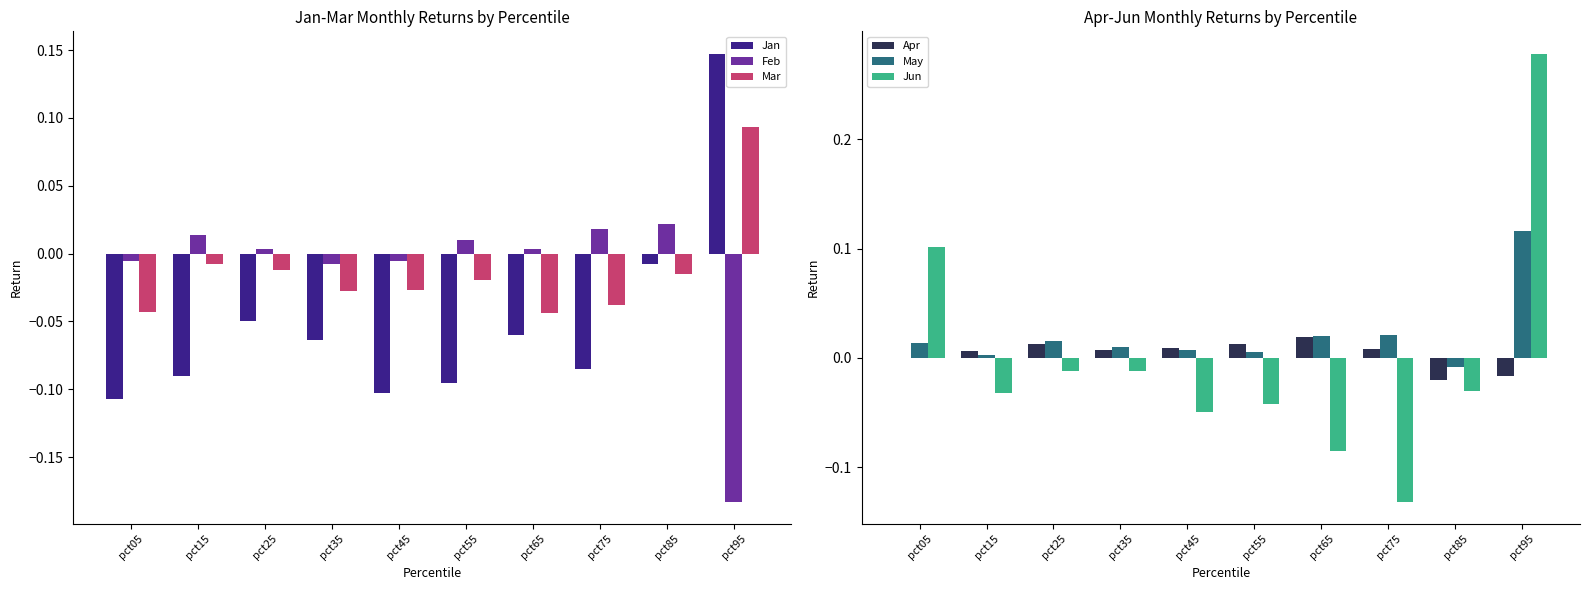

How many values in the May series are below 0?

1